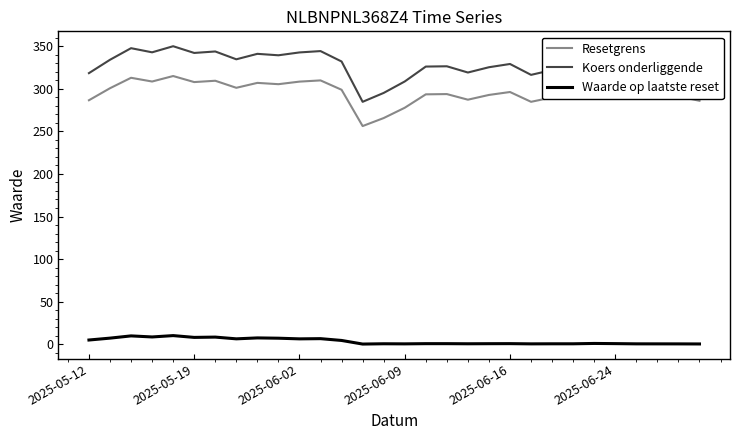

What is the minimum value for Koers onderliggende?

284.7